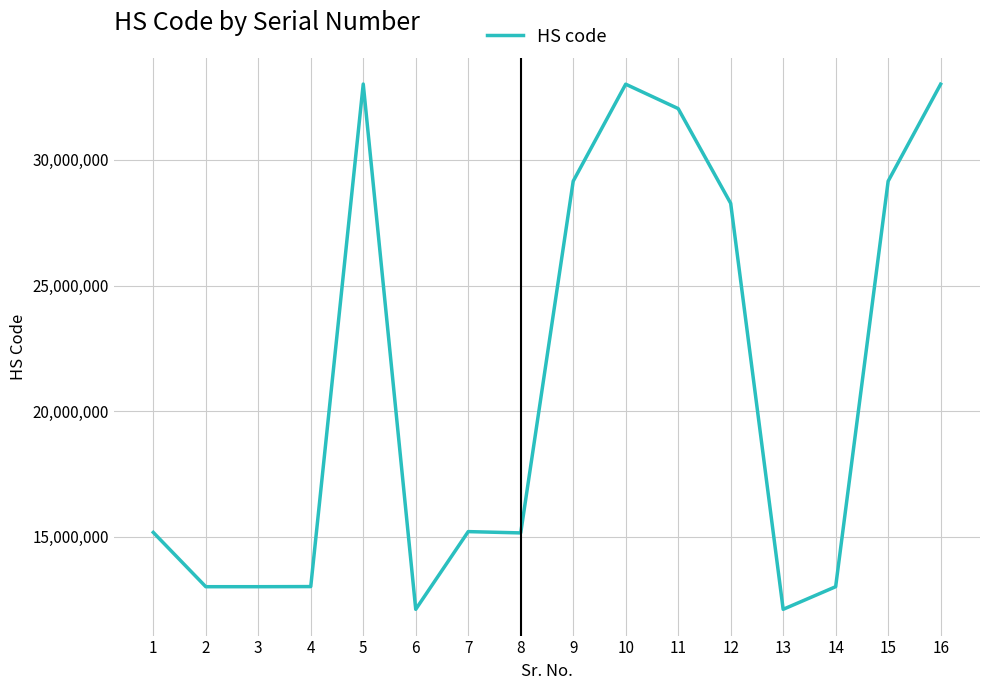

What is the difference between the values at 11 and 7?

16830900